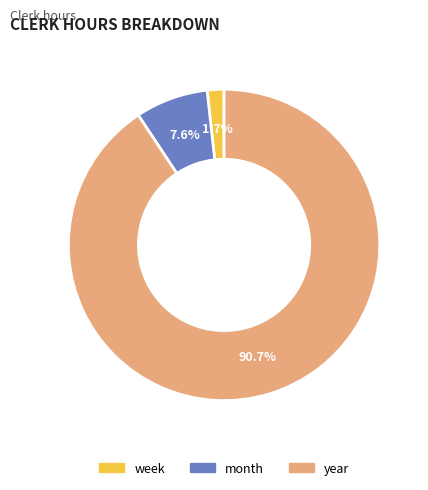

Rank the categories by value from highest to lowest.

year, month, week